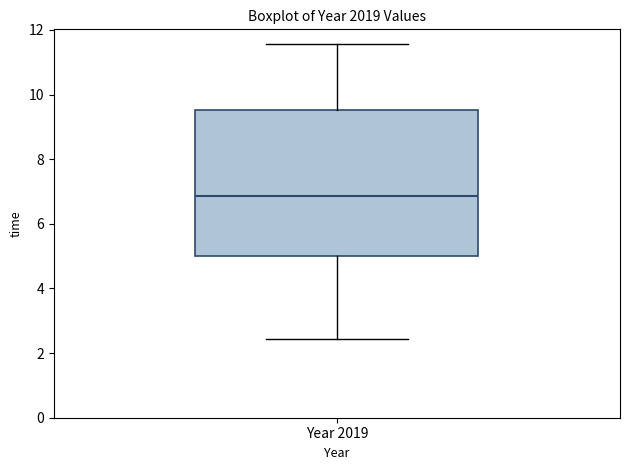

Where does the lower whisker of the box for Year 2019 end on the y-axis? The values are not printed on the chart, so give them approximately, as read against the axis.

2.4